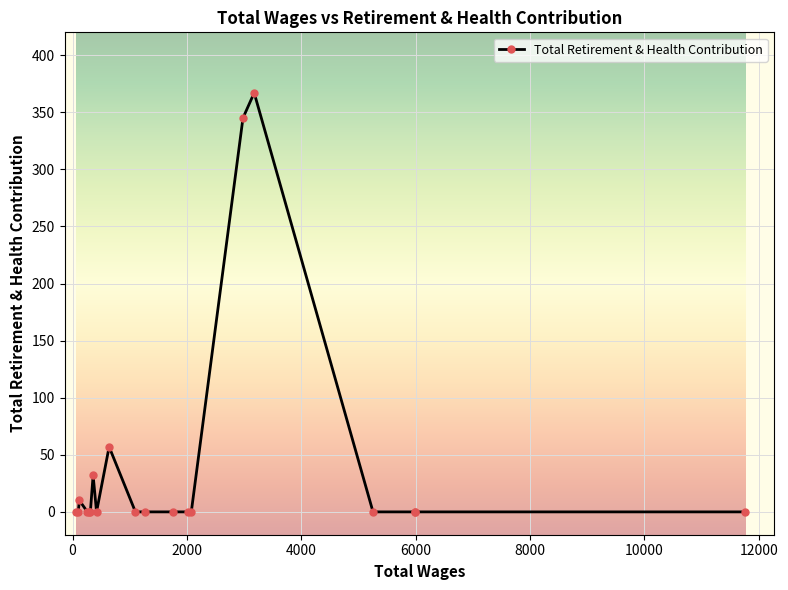

Count the number of categories in the chart.

20